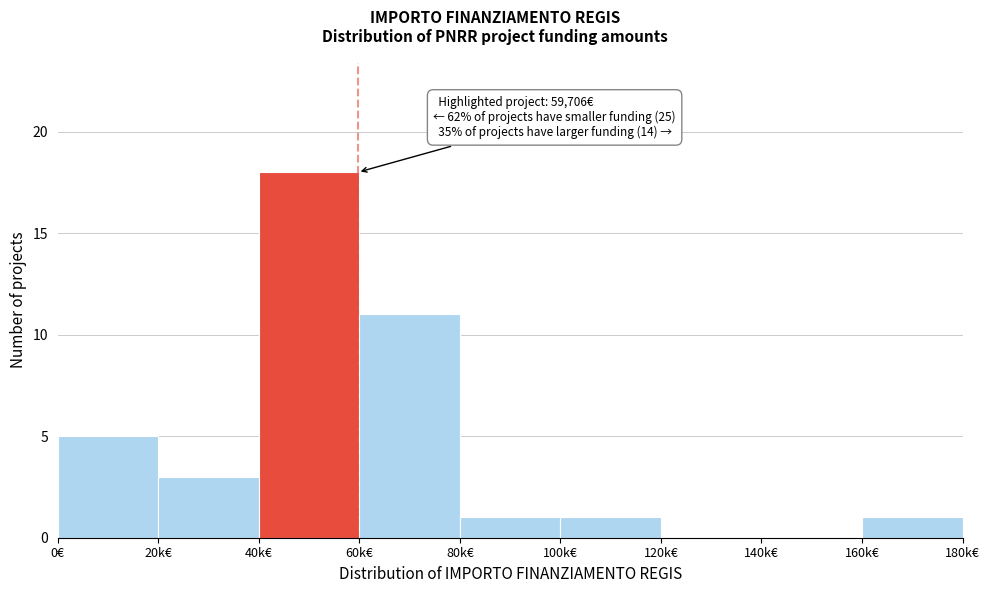

Reading left to right, list all the values displayed in this chart.

0€=5	20k€=3	40k€=18	60k€=11	80k€=1	100k€=1	120k€=0	140k€=0	160k€=1